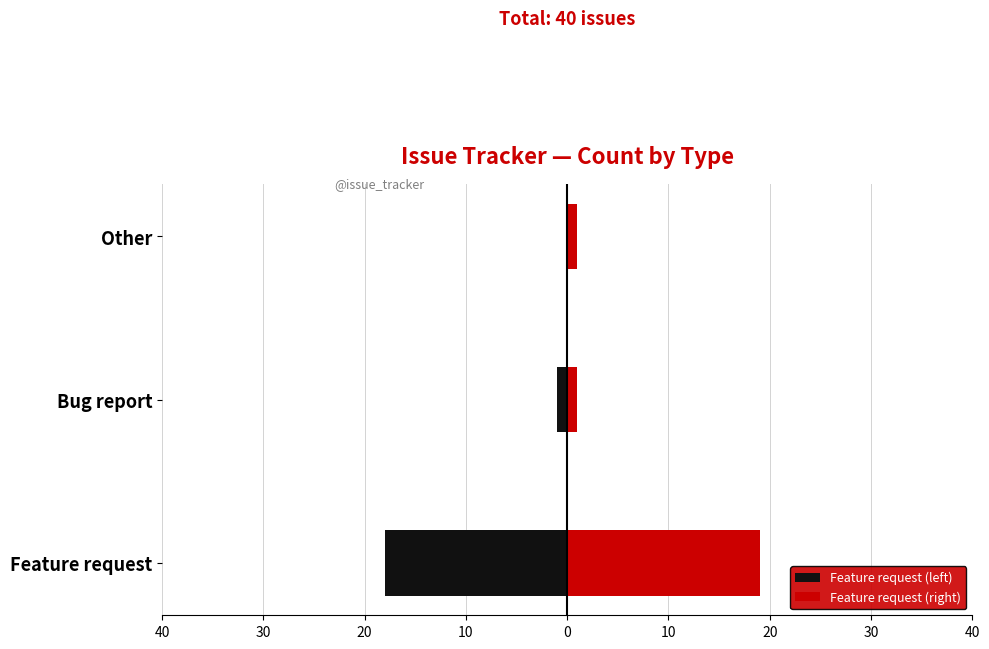

What are all the series names shown in the legend?

Feature request (left), Feature request (right)